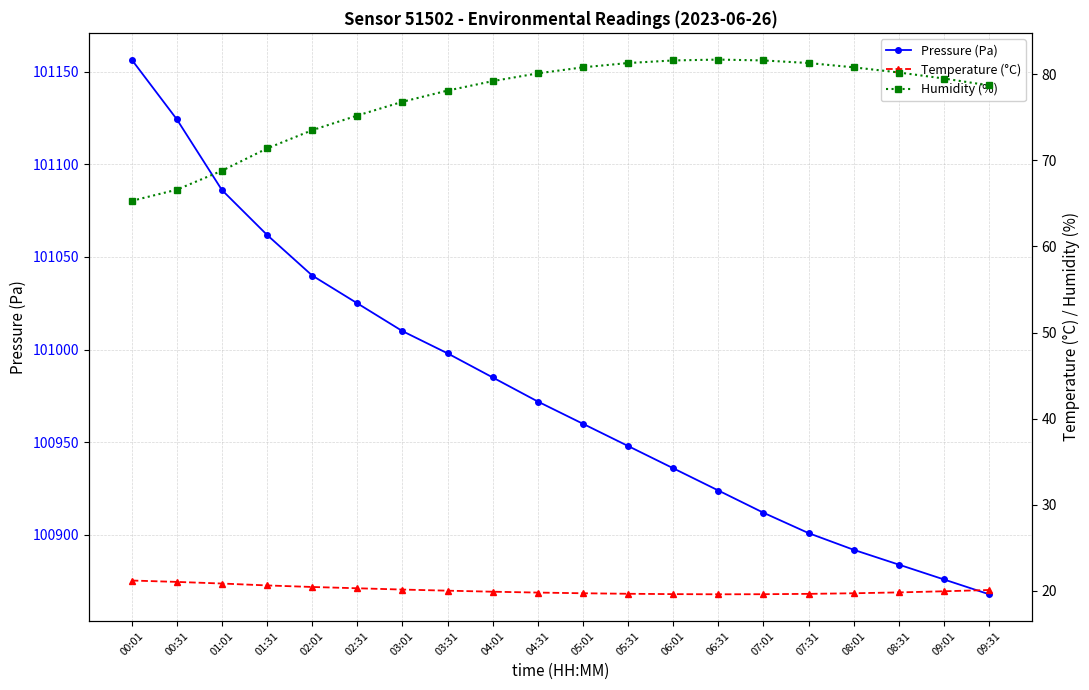

What is the label of the 19th point from the right?

00:31